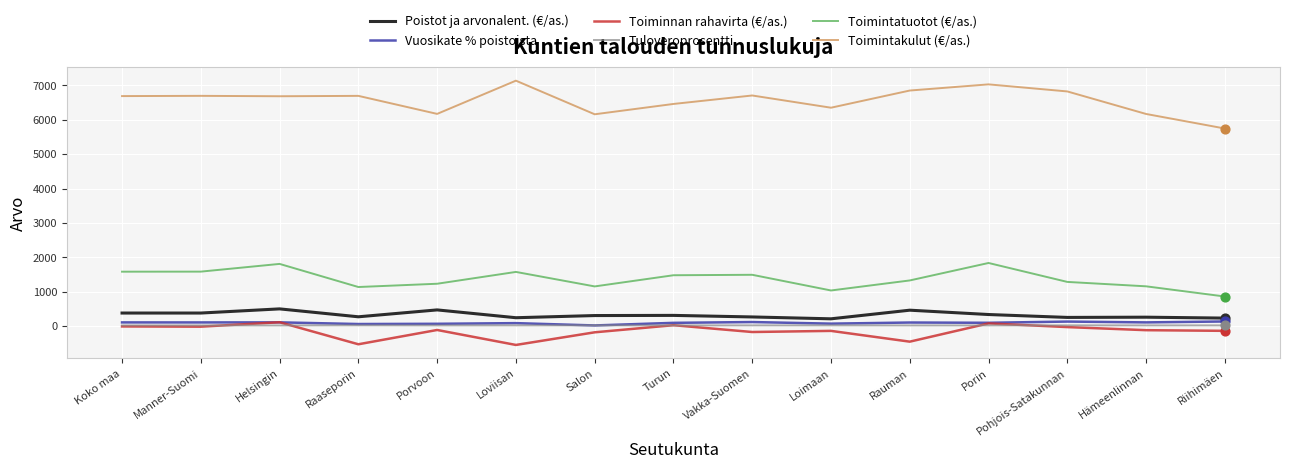

Is the value of Toimintatuotot (€/as.) at Salon greater than the value of Vuosikate % poistoista at Porvoon?

Yes